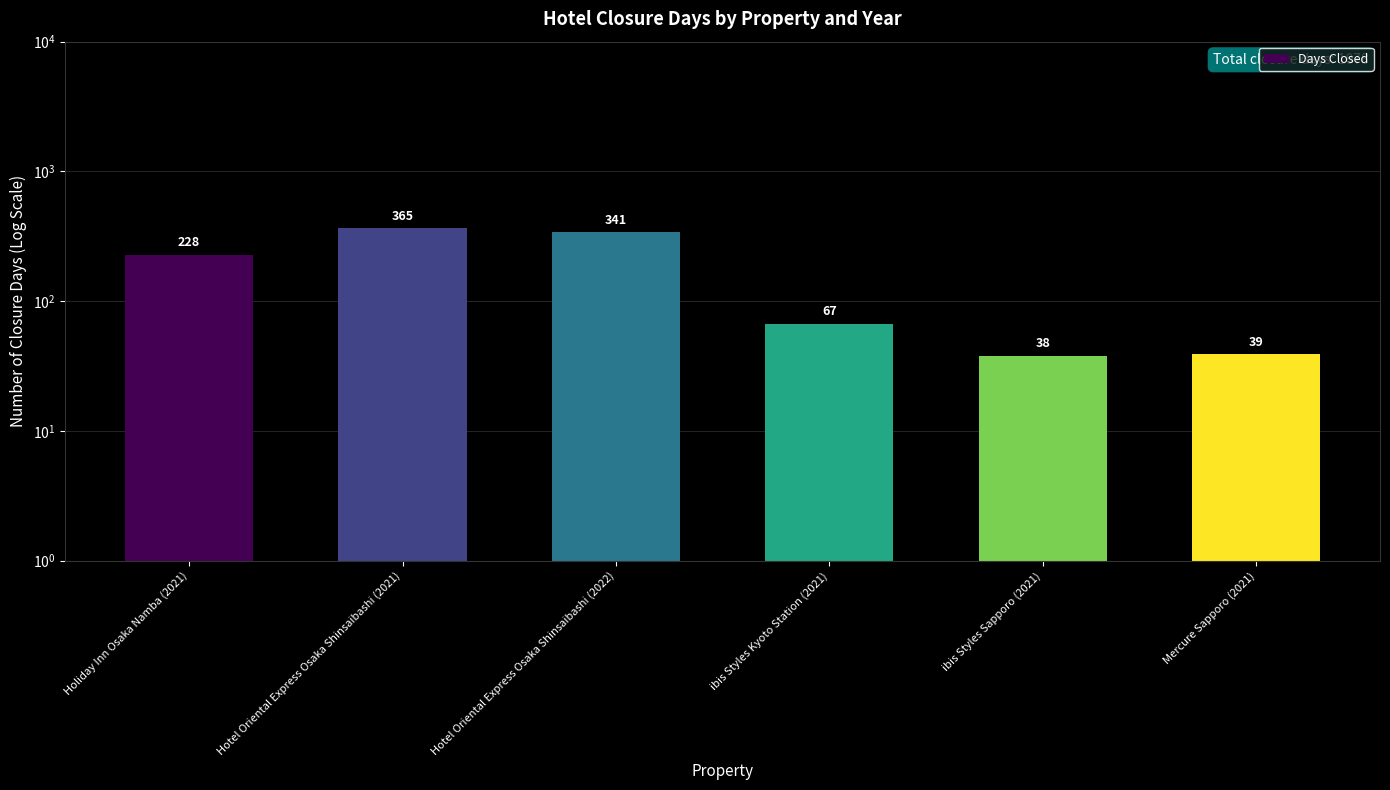

What is the label of the 3rd bar from the right?

ibis Styles Kyoto Station (2021)